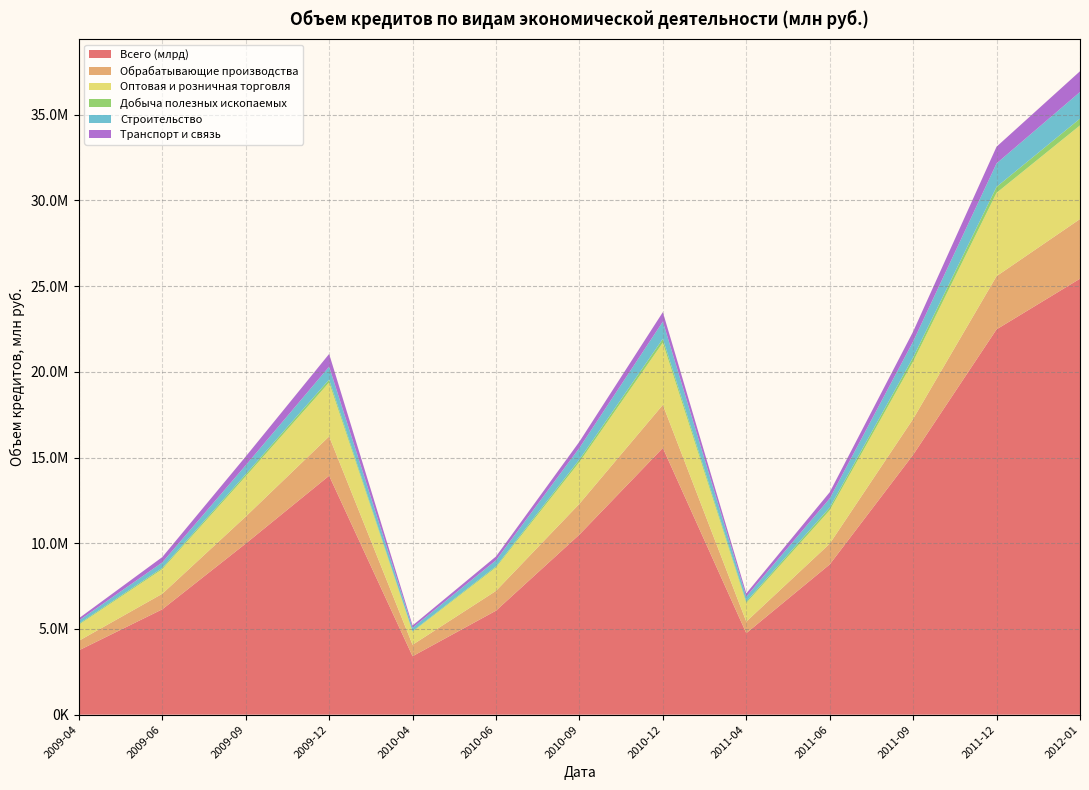

Reading left to right, extract all data points from this chart.

Всего (млрд): 3752156	6146108	9981721	13939938	3409206	6067427	10507572	15561975	4755342	8764693	15164195	22480905	25436234
Обрабатывающие производства: 556430	906892	1576927	2294127	667403	1153254	1796620	2514895	674459	1211712	2094055	3106005	3480532
Оптовая и розничная торговля: 941837	1434750	2345428	3148059	760539	1369075	2435921	3629544	1087722	1948646	3350105	4858878	5463463
Добыча полезных ископаемых: 51241	71837	118720	166290	33954	59230	147237	222908	84515	156709	237422	348744	395134
Строительство: 186205	319919	526764	756088	198737	356831	678940	1004106	282650	530886	928318	1369237	1554452
Транспорт и связь: 133787	314338	511598	741607	131894	224641	364000	552511	190684	365204	579968	975547	1212073